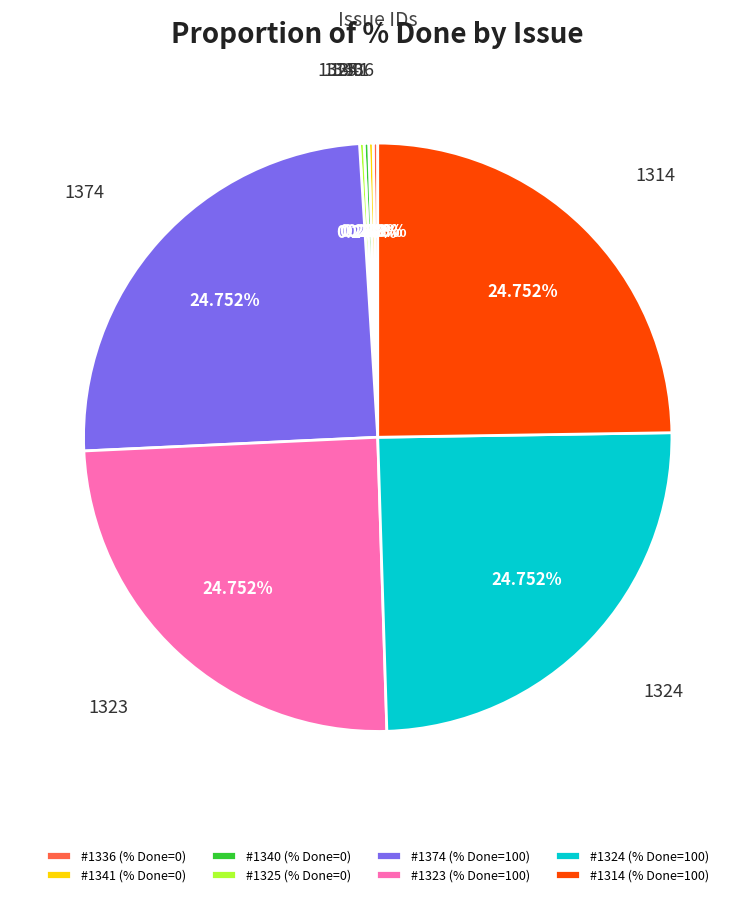

Is there a majority slice in this chart?

No